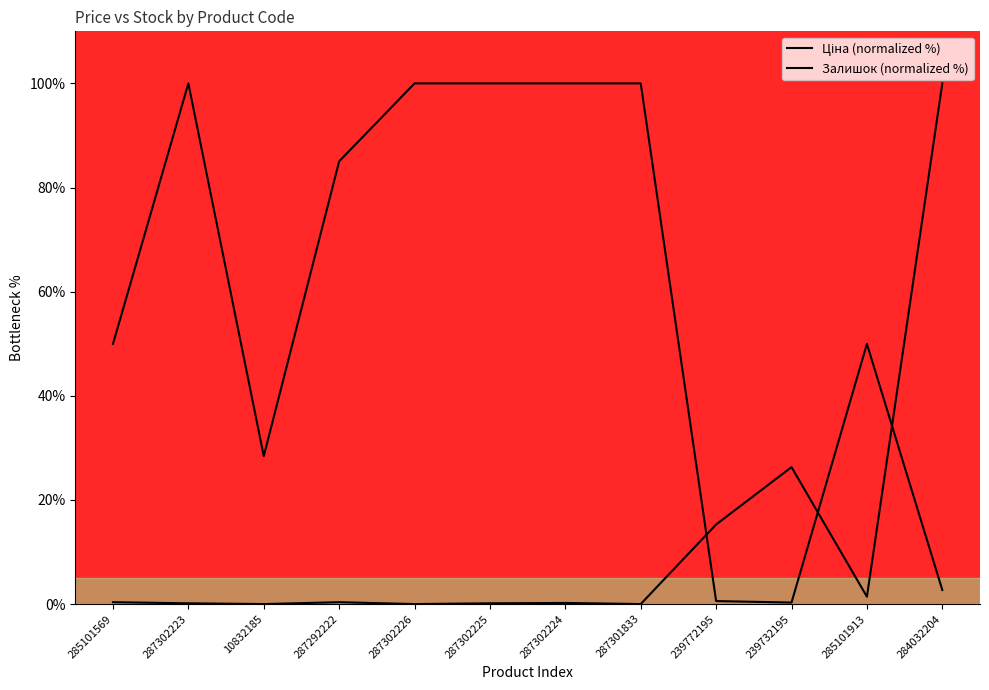

Between 239732195 and 285101913, which series saw the biggest shift?

Ціна (normalized %)